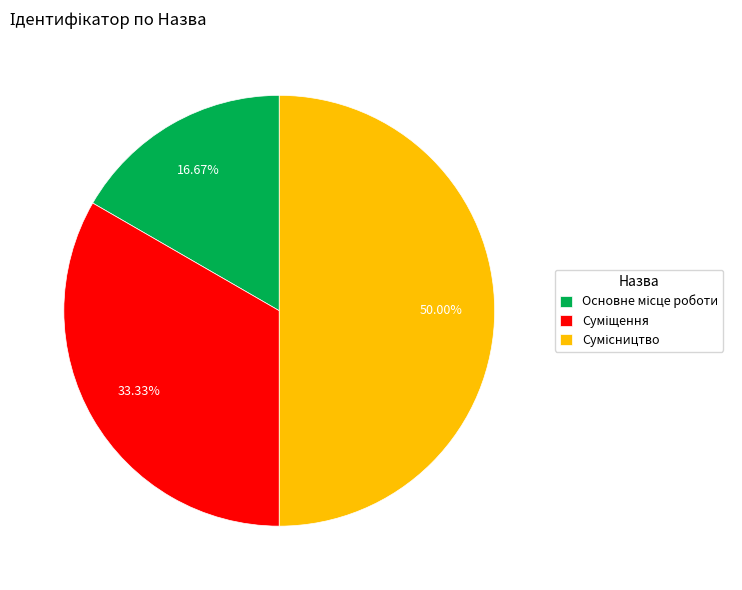

How many segments does this pie chart have?

3